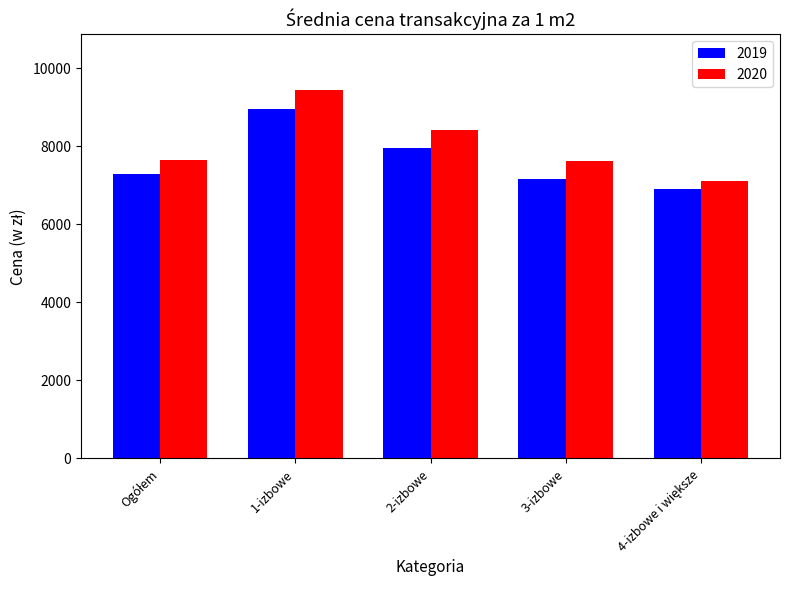

Does the chart contain stacked bars?

No